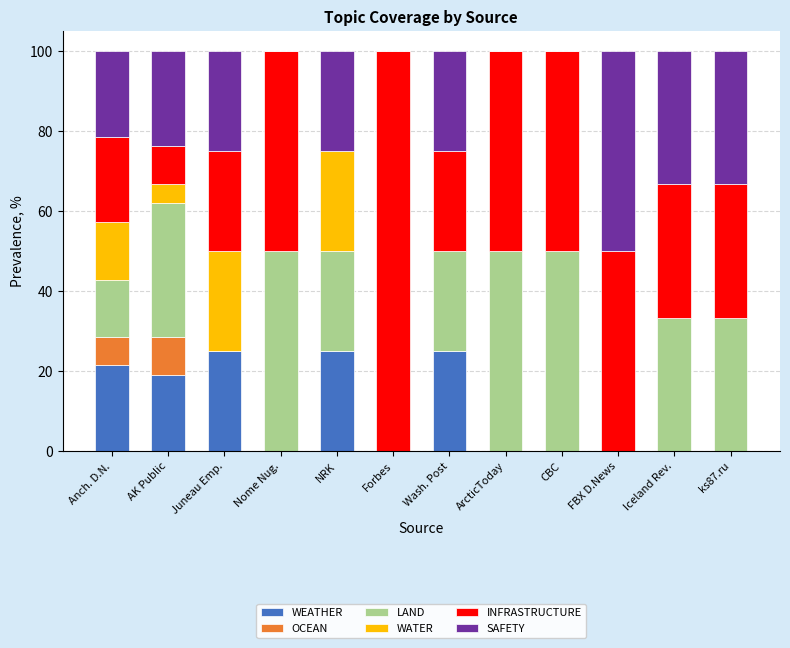

What is the total value across all series at Forbes?

100.0